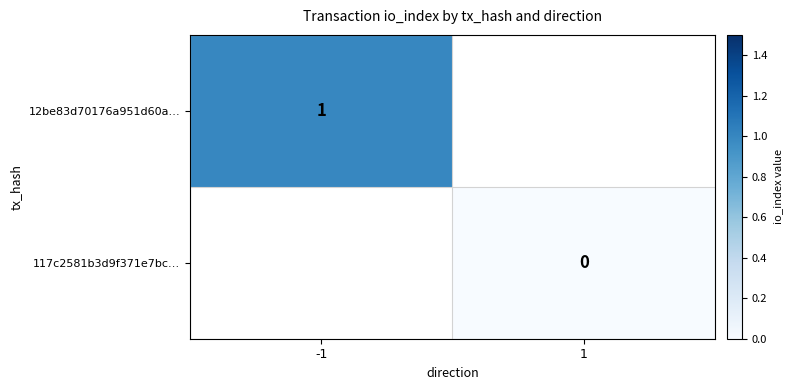

At how many categories does at least one series exceed 0?

1